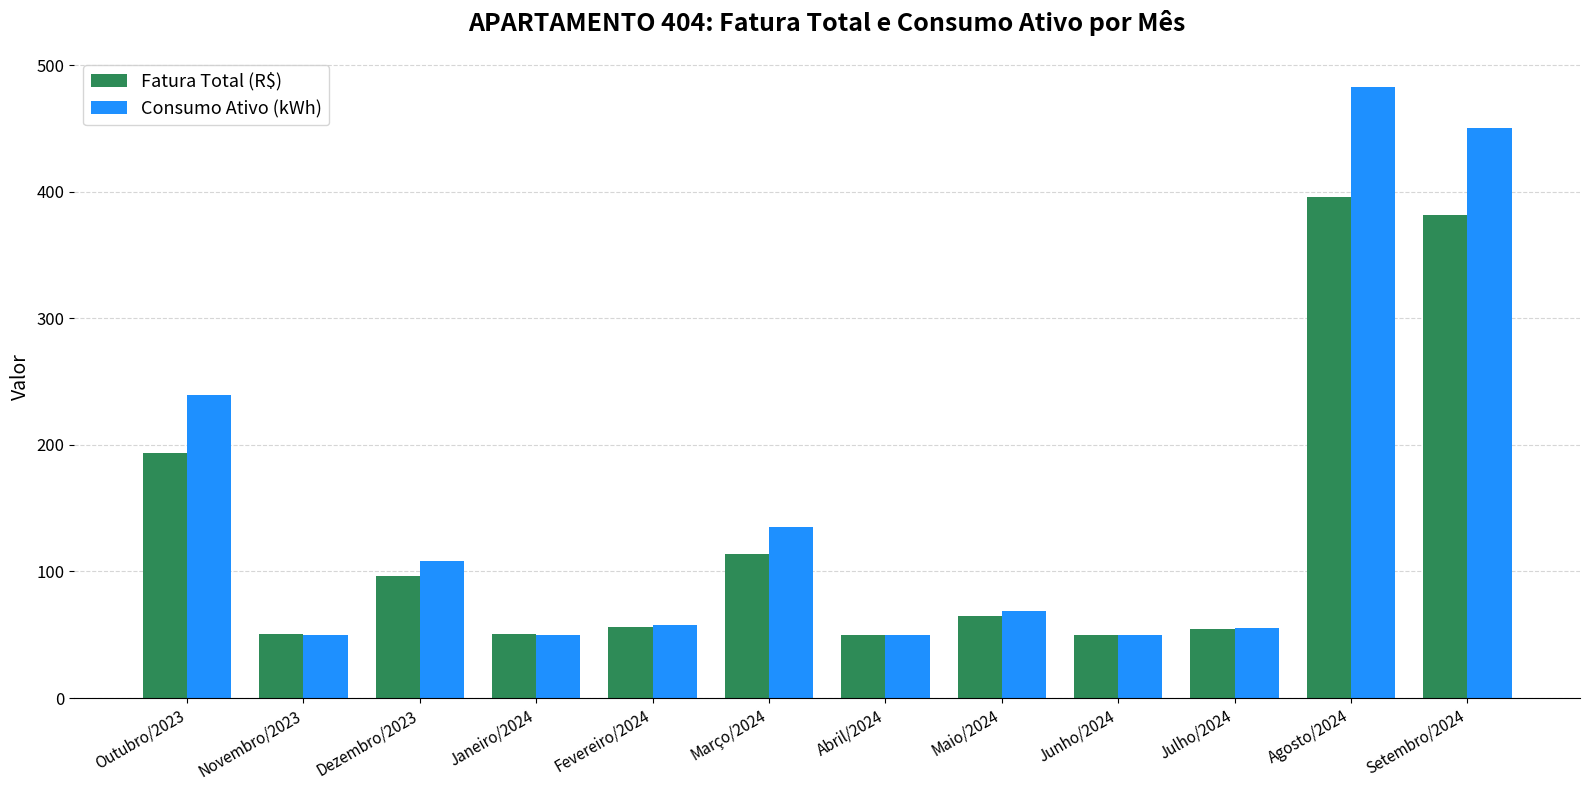

At which label is Consumo Ativo (kWh) closest to 266?

Outubro/2023